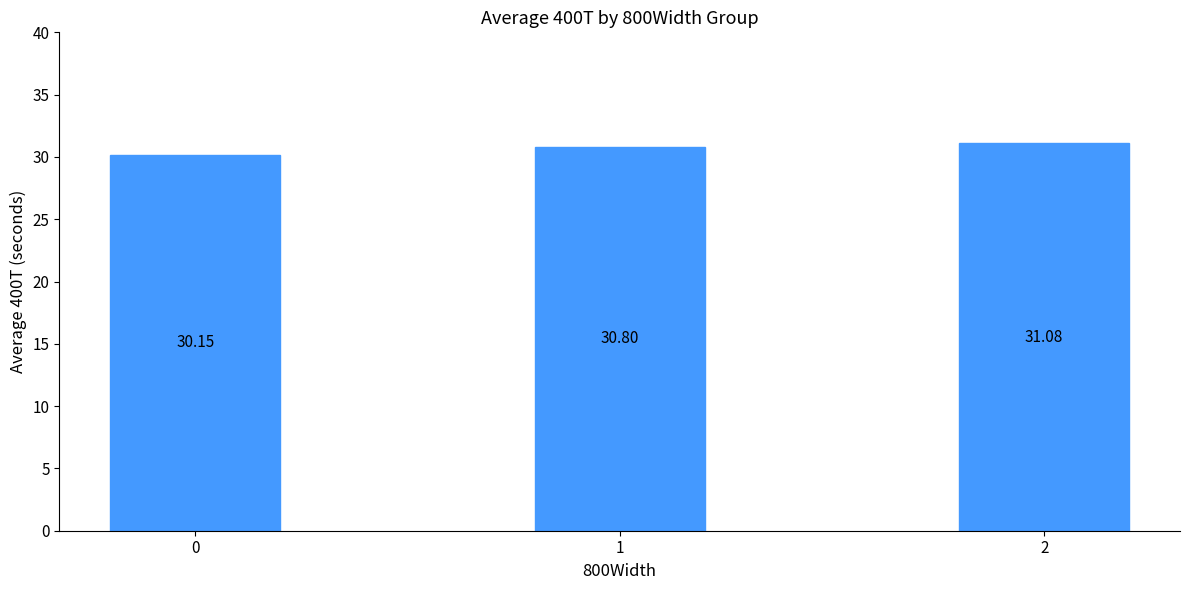

What is the ratio of the value at 2 to the value at 1?

1.0